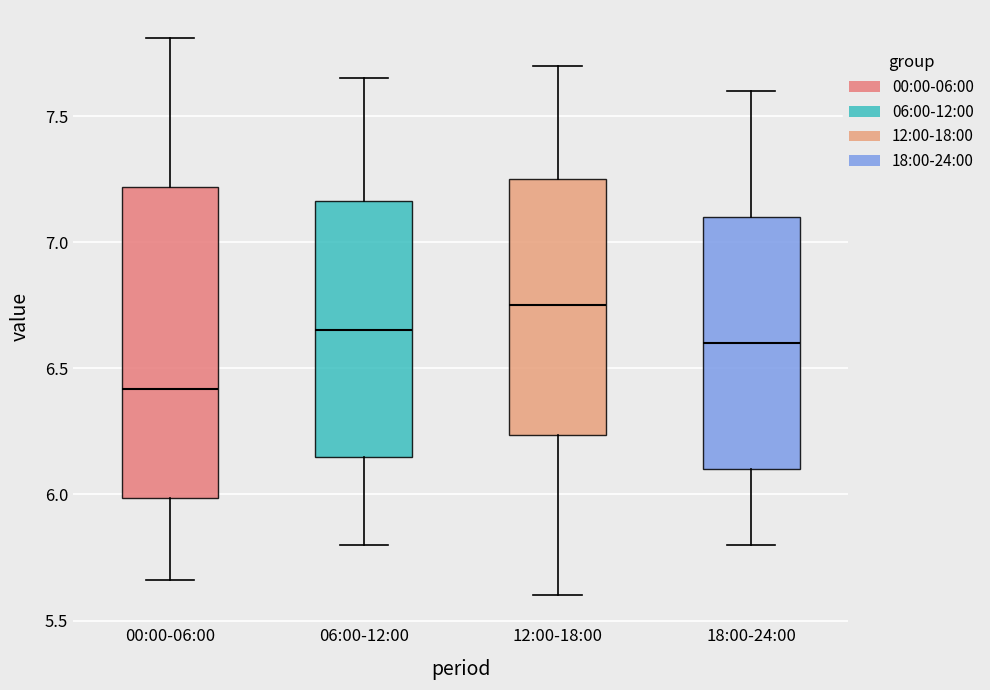

Which box has the lowest median line?

00:00-06:00